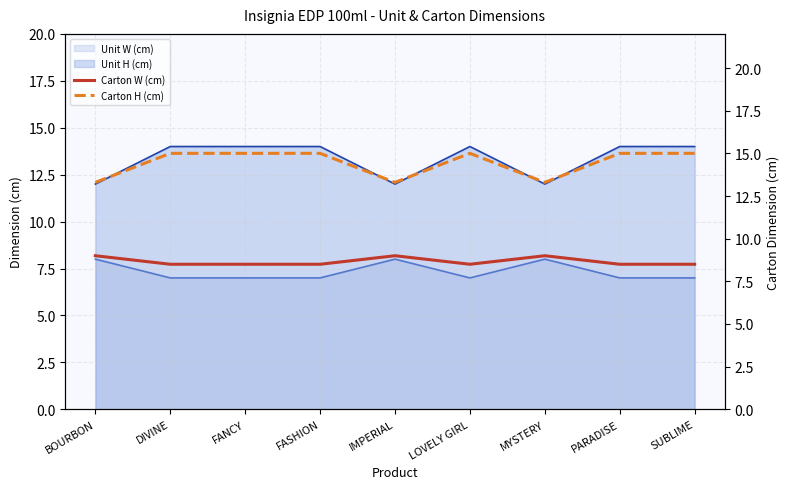

True or false: Carton W (cm) and Carton H (cm) intersect in this chart.

False